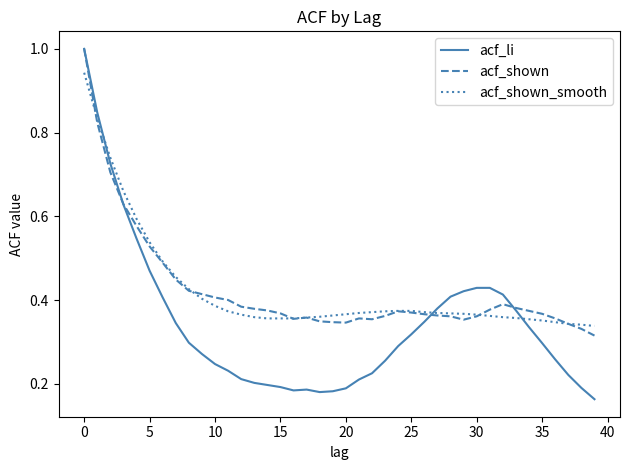

Which series has the widest spread of values?

acf_li